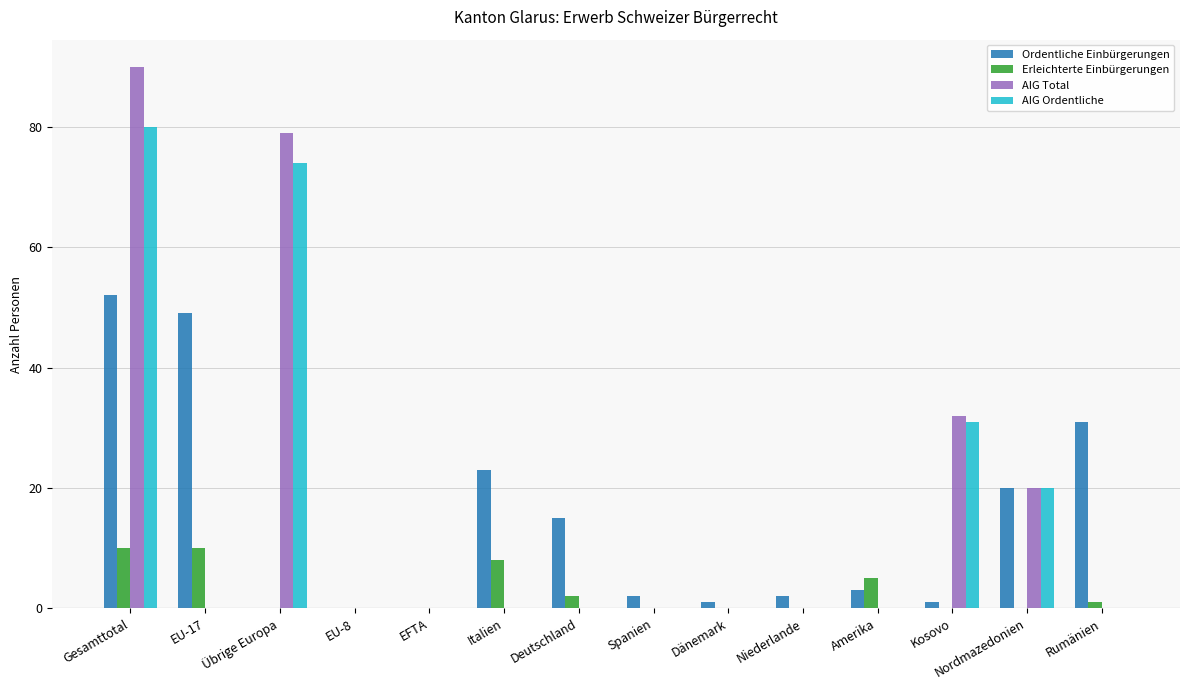

What is the highest value of the Erleichterte Einbürgerungen series?

10